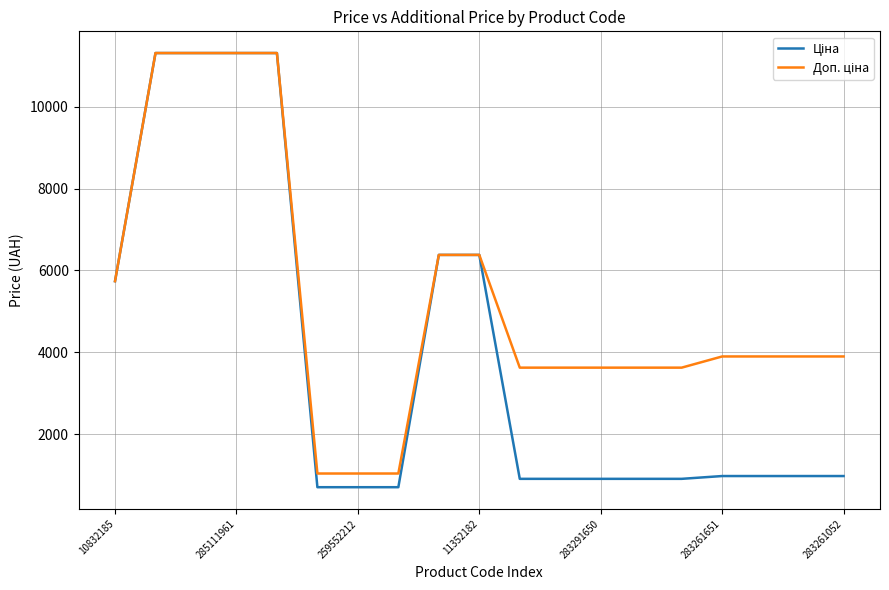

What is the minimum value shown in the chart?

701.4